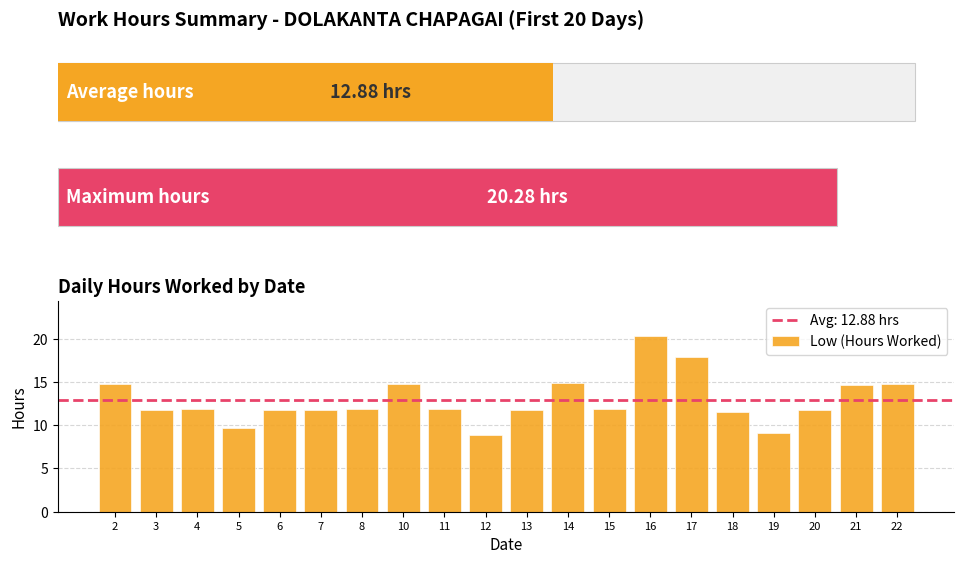

The value at 8 is 11.9. True or false?

True